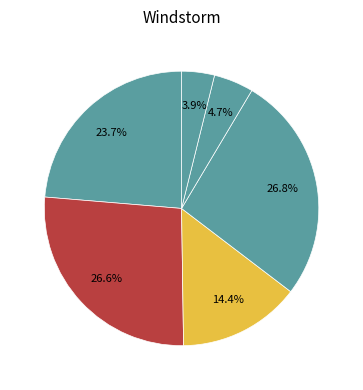

Count the number of slices in the pie.

6